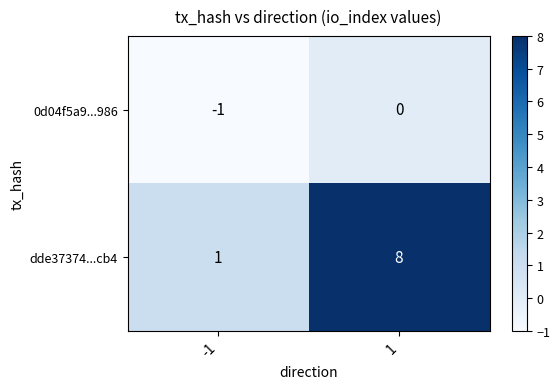

At how many categories does at least one series exceed 3?

1